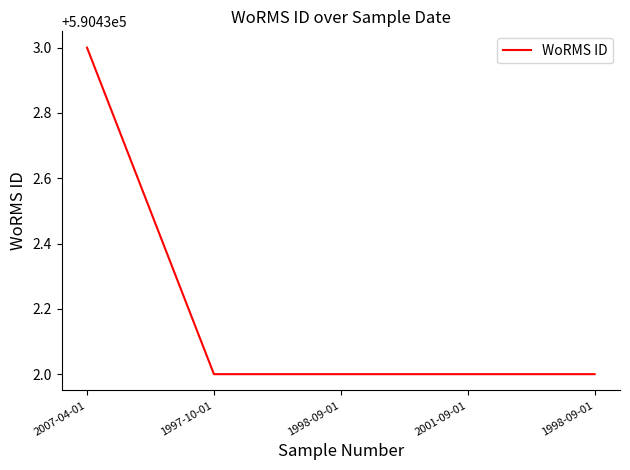

Count the number of categories in the chart.

5